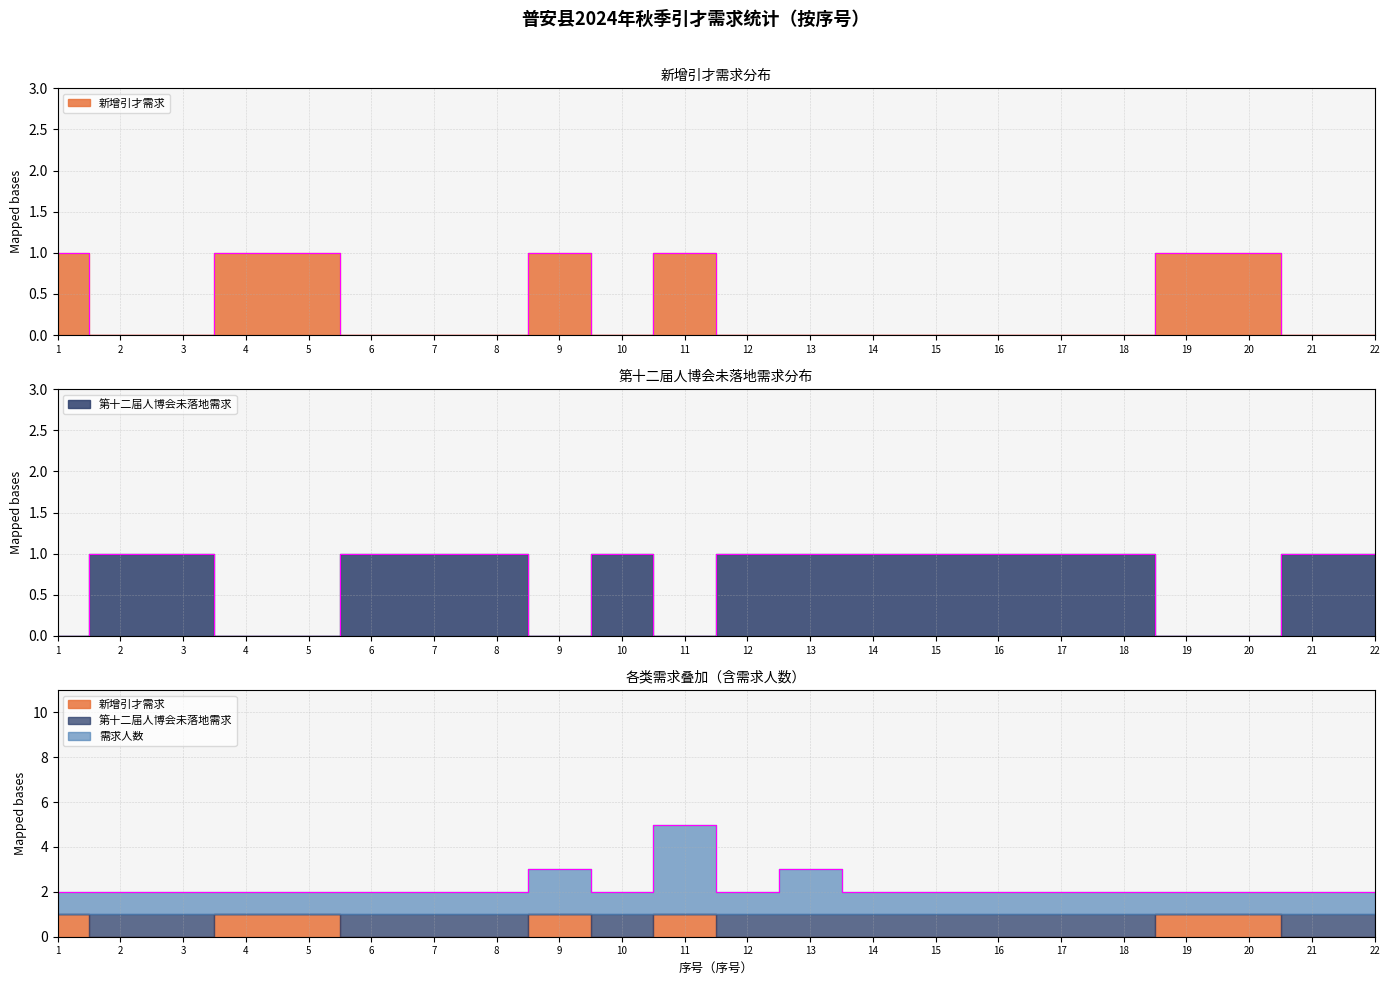

Reading right to left, what are all the values shown in this chart?

新增引才需求: 0	0	1	1	0	0	0	0	0	0	0	1	0	1	0	0	0	1	1	0	0	1
第十二届人博会未落地需求: 1	1	0	0	1	1	1	1	1	1	1	0	1	0	1	1	1	0	0	1	1	0
需求人数: 2	2	2	2	2	2	2	2	2	3	2	5	2	3	2	2	2	2	2	2	2	2